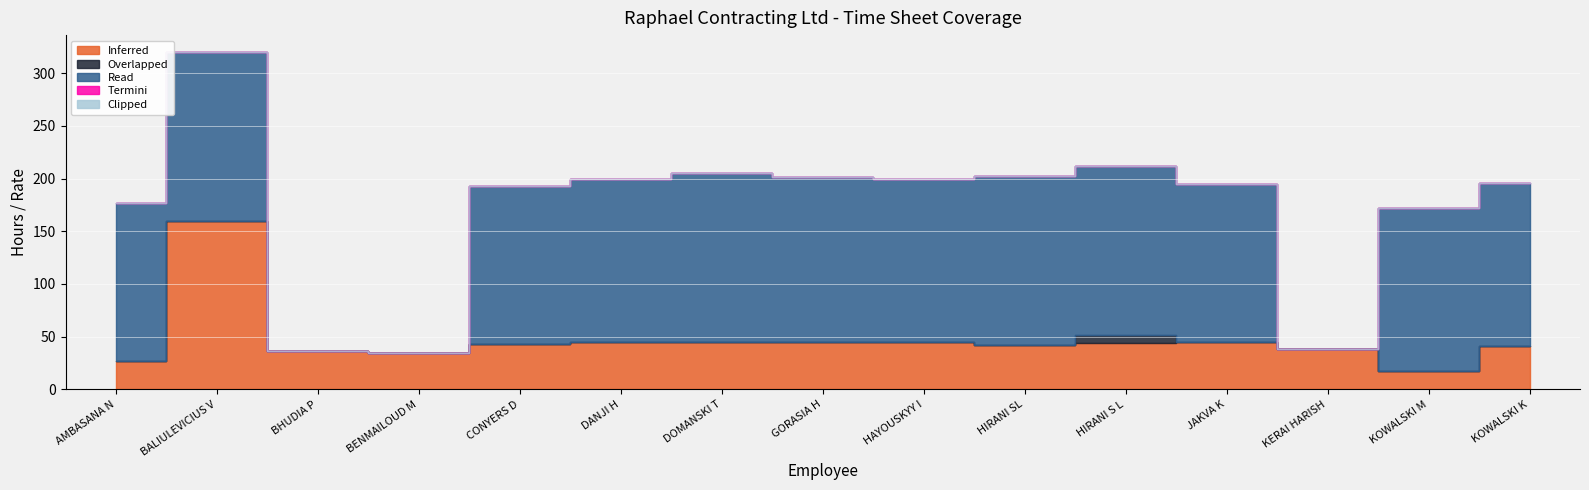

Is the value of Inferred at CONYERS D greater than the value of Termini at AMBASANA N?

Yes